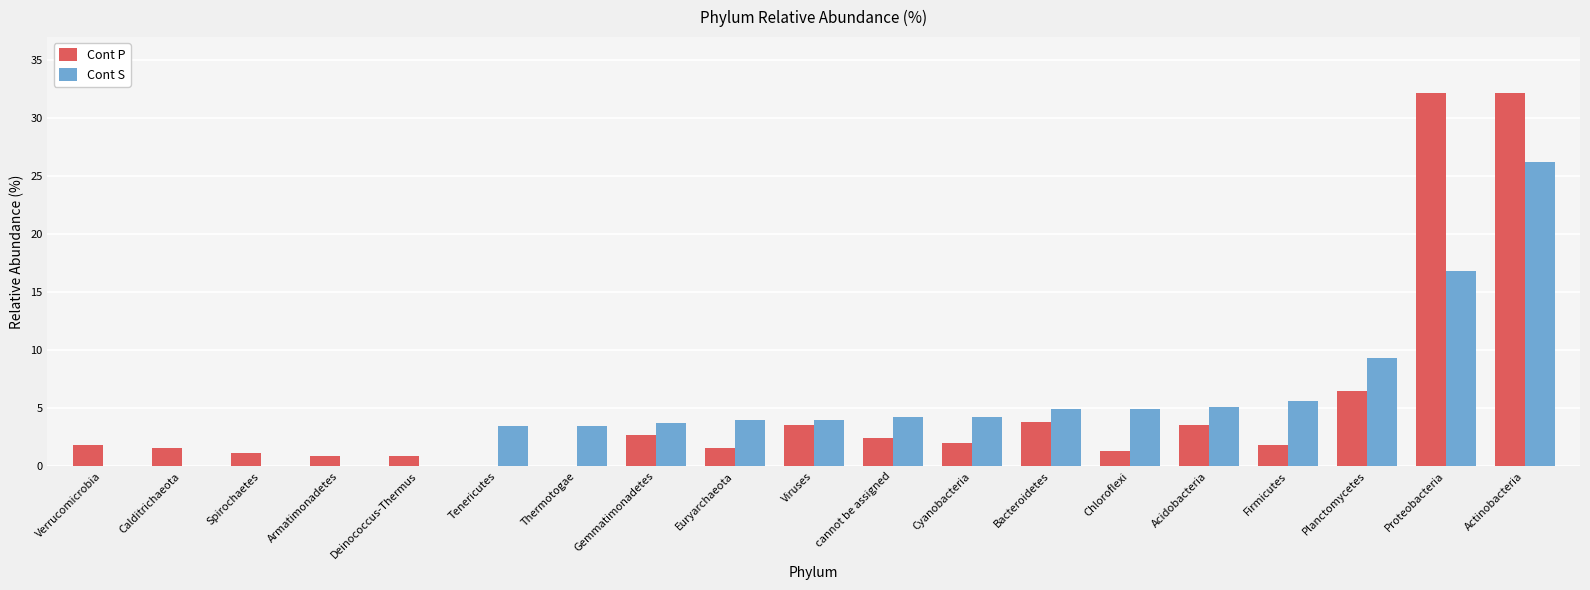

The value of Cont P at Bacteroidetes is 3.8. True or false?

True